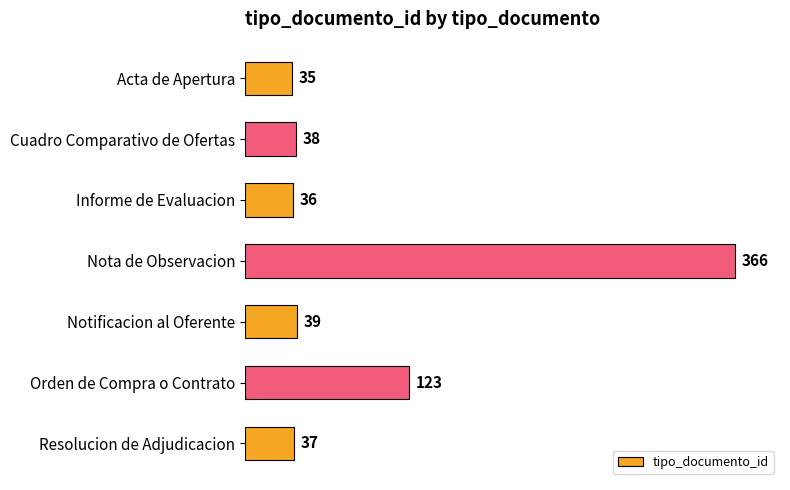

Reading top to bottom, transcribe all the data shown in this chart.

35	38	36	366	39	123	37